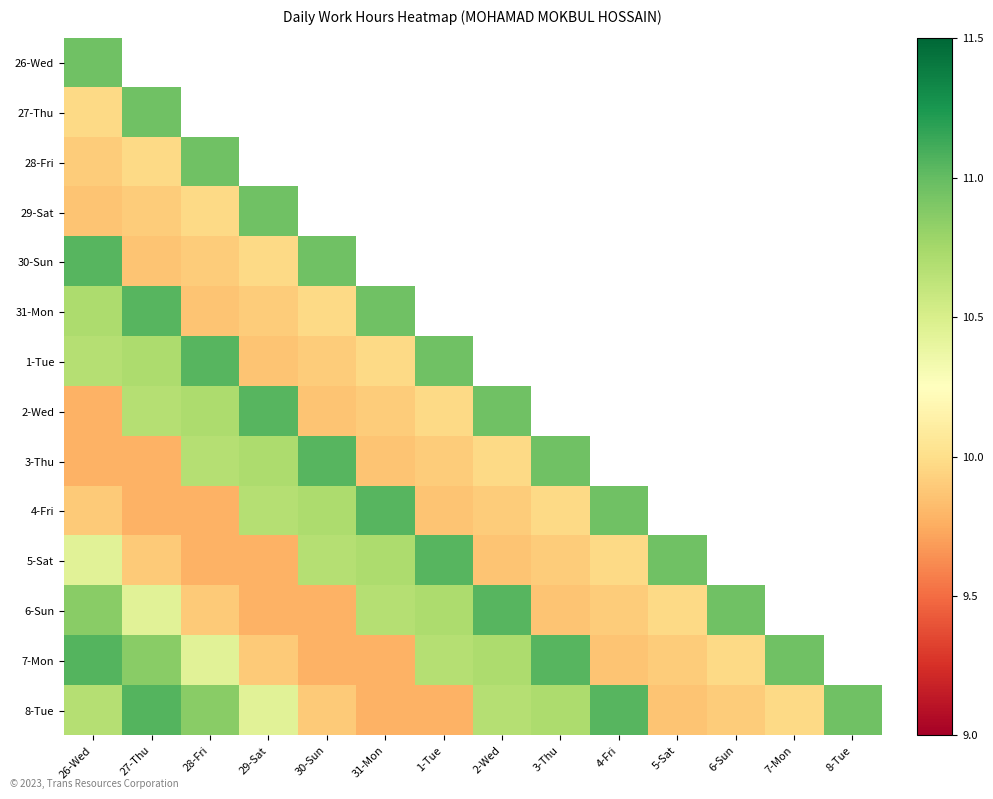

The value of 5-Sat at 1-Tue is 19.4. True or false?

False